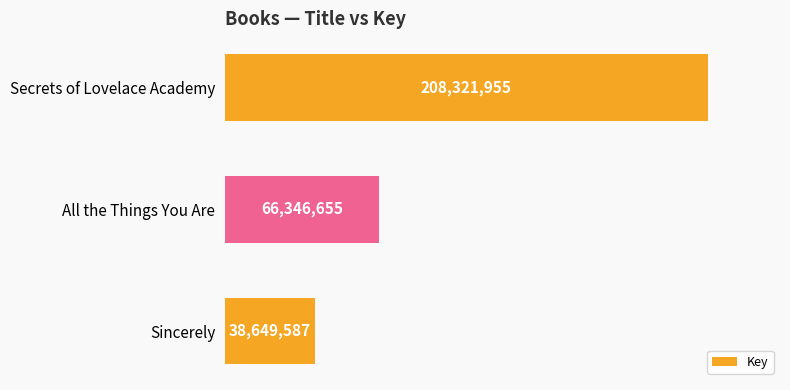

What is the difference between the maximum and minimum values?

169672368